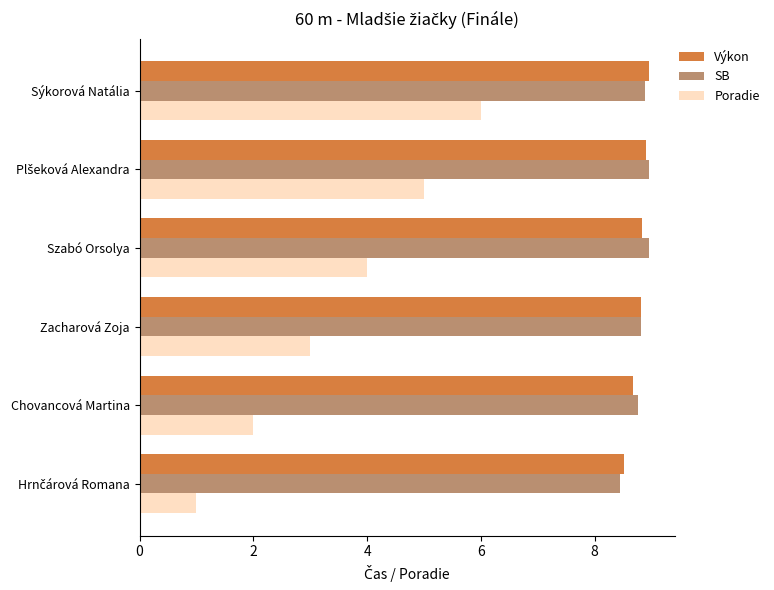

Which series has the widest spread of values?

Poradie